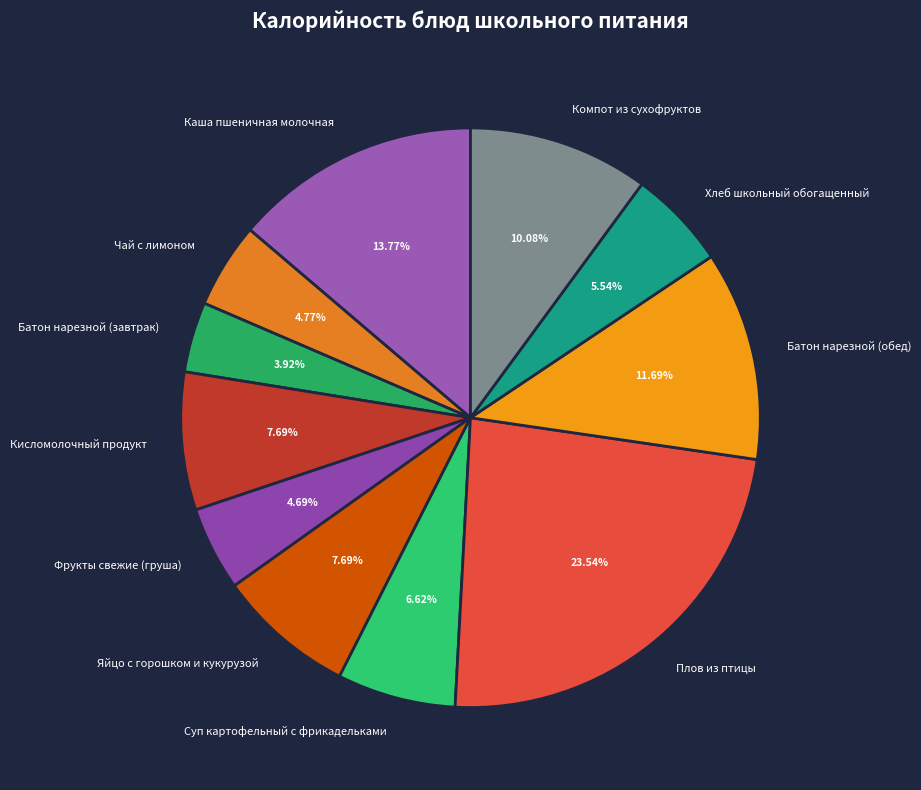

What percentage is NOT represented by Суп картофельный с фрикадельками?

93.4%